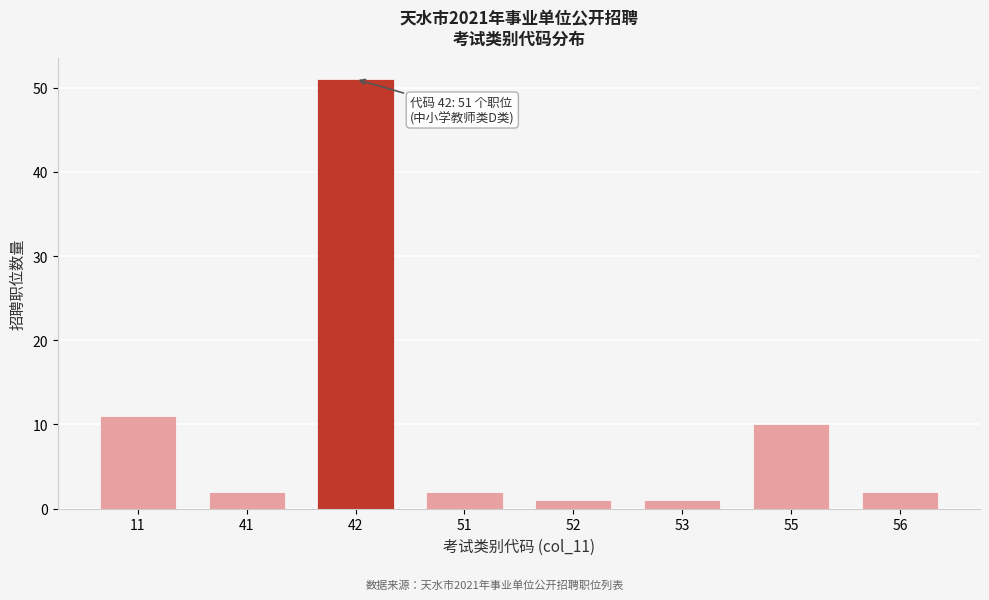

Reading left to right, extract all data points from this chart.

11=11	41=2	42=51	51=2	52=1	53=1	55=10	56=2